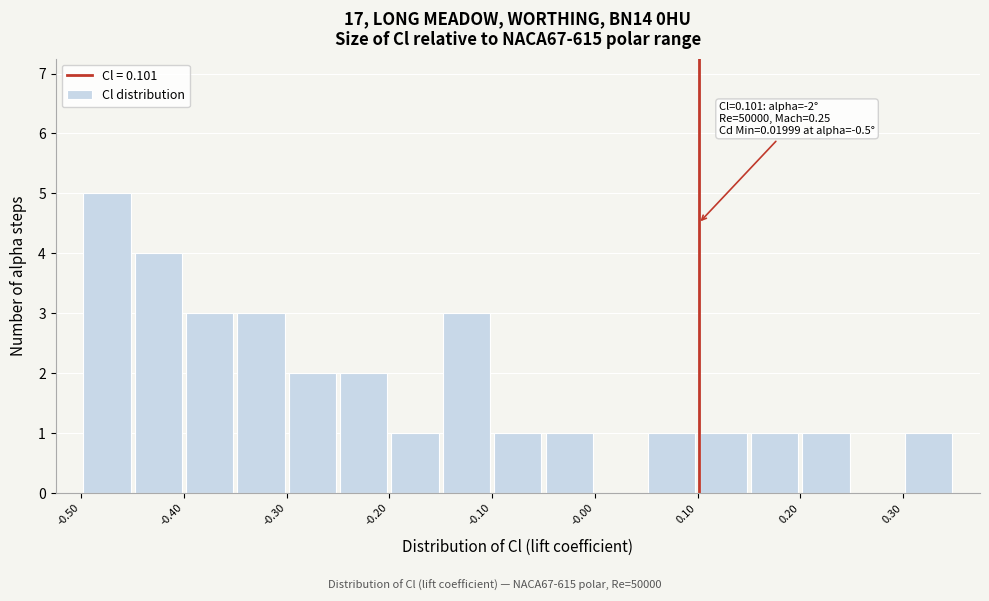

Over which range of the x-axis is the bar tallest?

-0.50 to -0.45